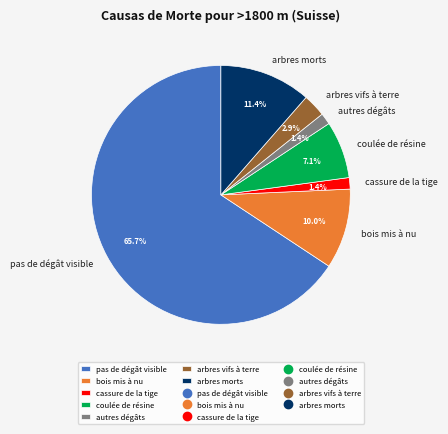

What is the largest slice in the pie chart?

pas de dégât visible